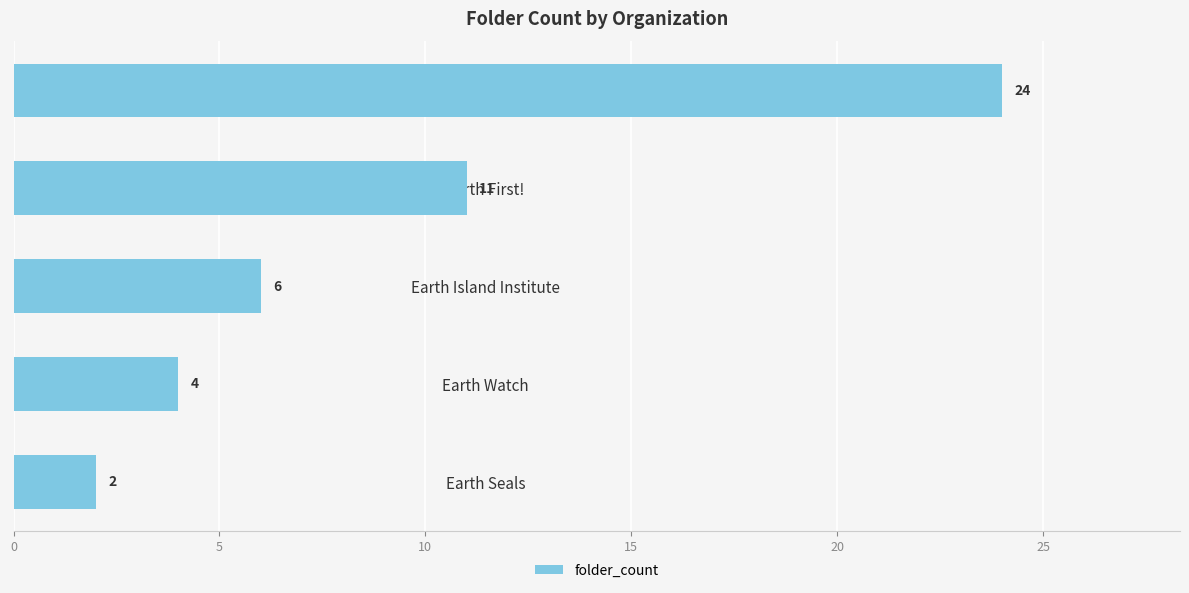

How many categories are shown in the chart?

5